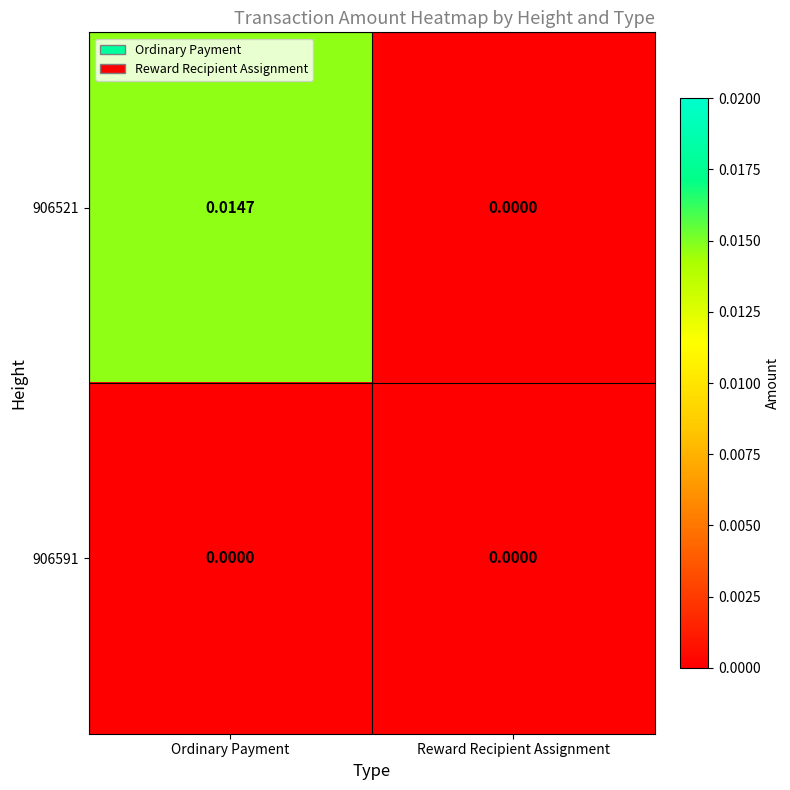

List the labels in order of 906521 value, largest first.

Ordinary Payment, Reward Recipient Assignment